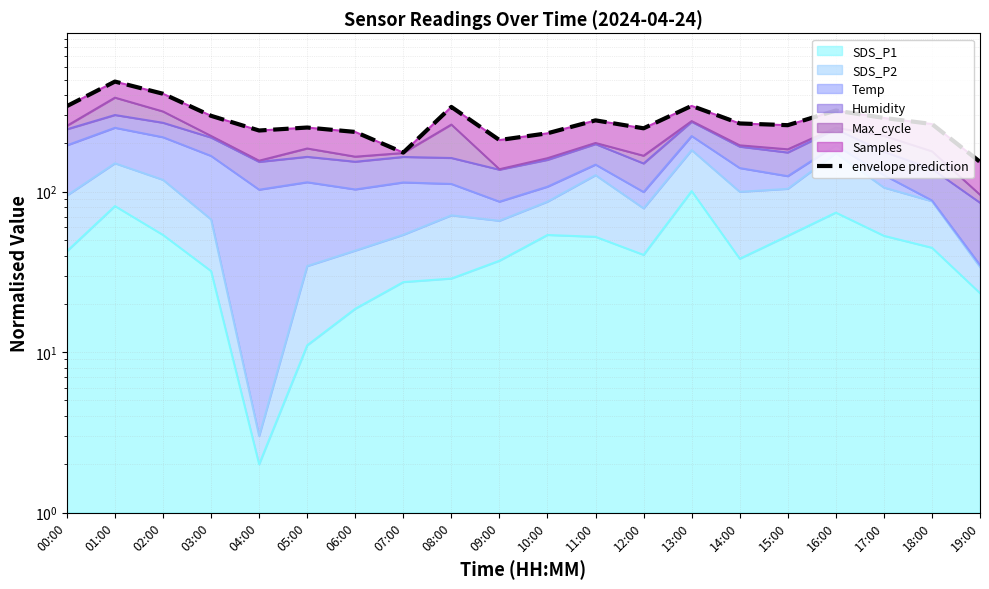

True or false: the data shows 153.6 at 19:00.

True